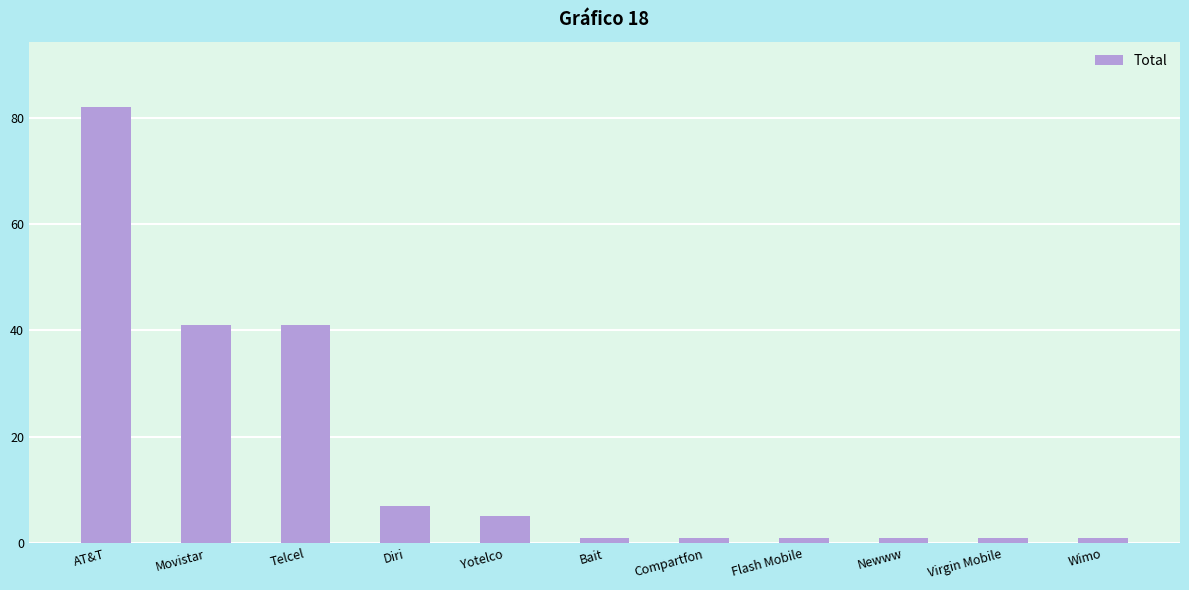

What is the maximum value shown in the chart?

82